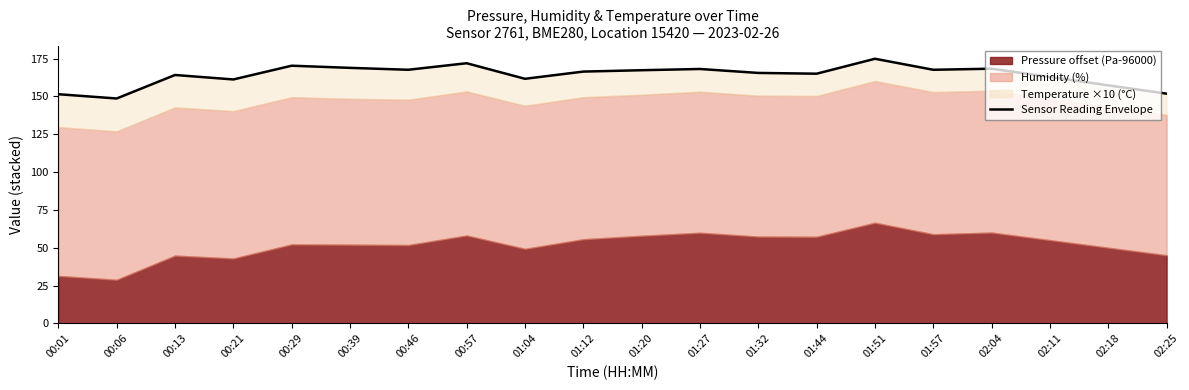

At which category does the data reach its first local valley?

00:06